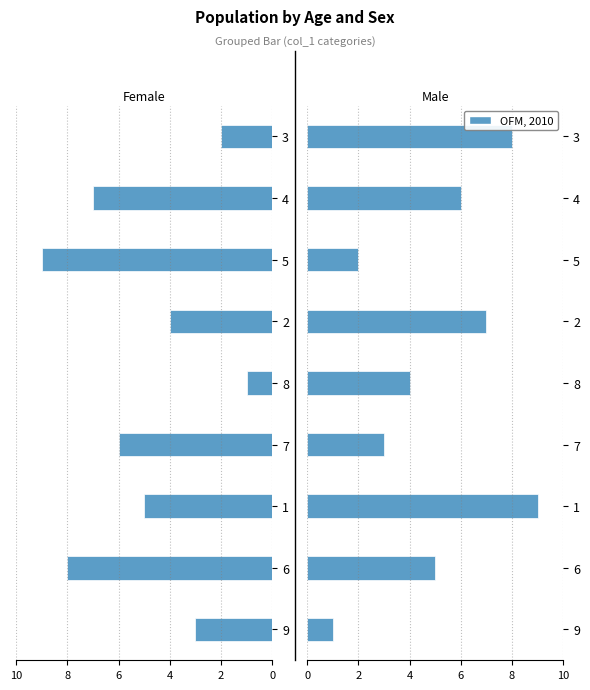

Count the number of data series in this chart.

2